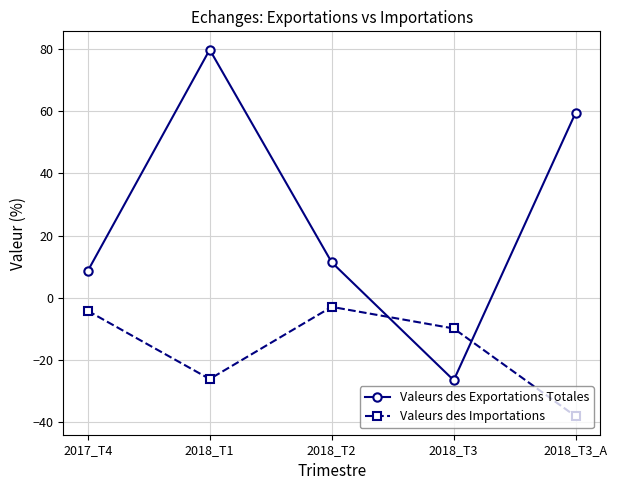

Which label corresponds to the smallest value in the chart?

2018_T3_A